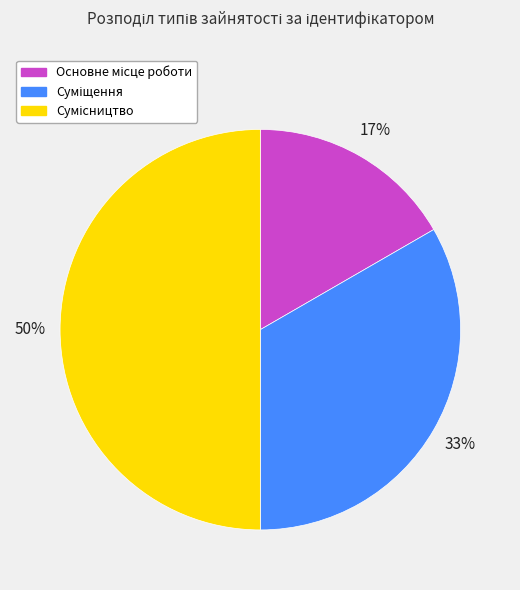

To the nearest percent, what is the difference between the largest and smallest slice percentages?

33%